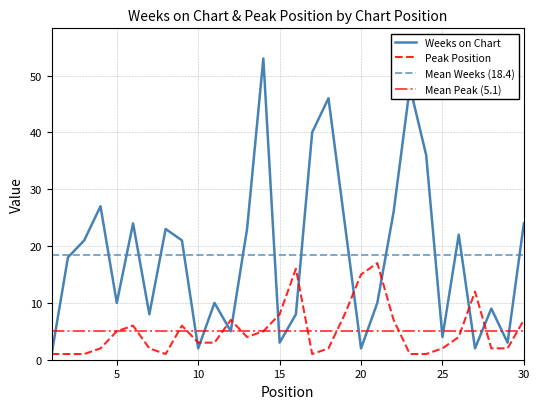

What is the lowest value of the Peak Position series?

1